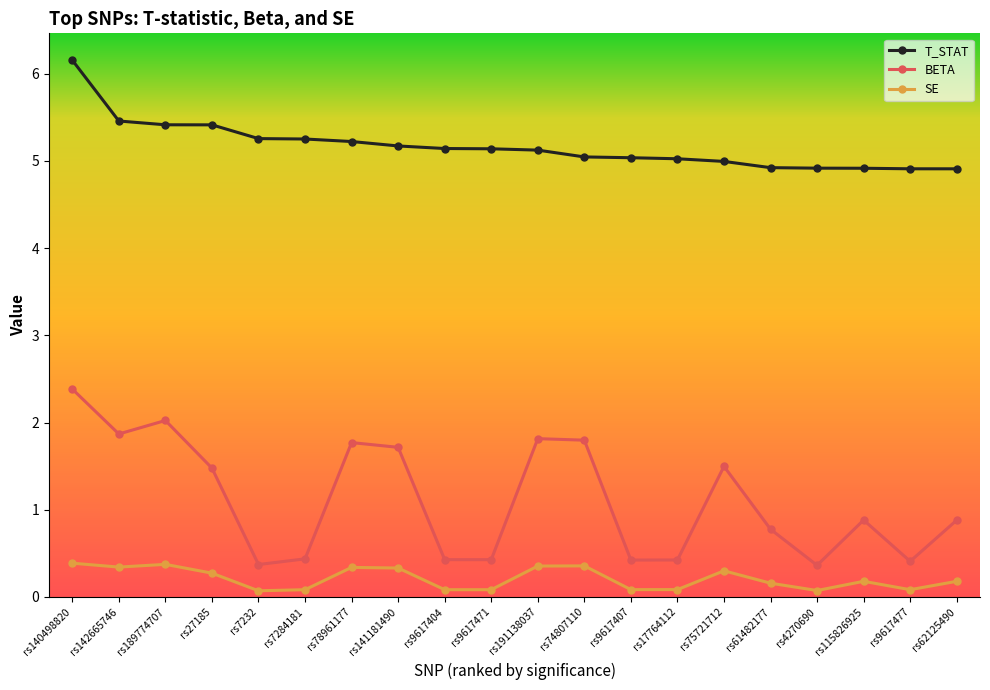

What position from the right is rs75721712?

6